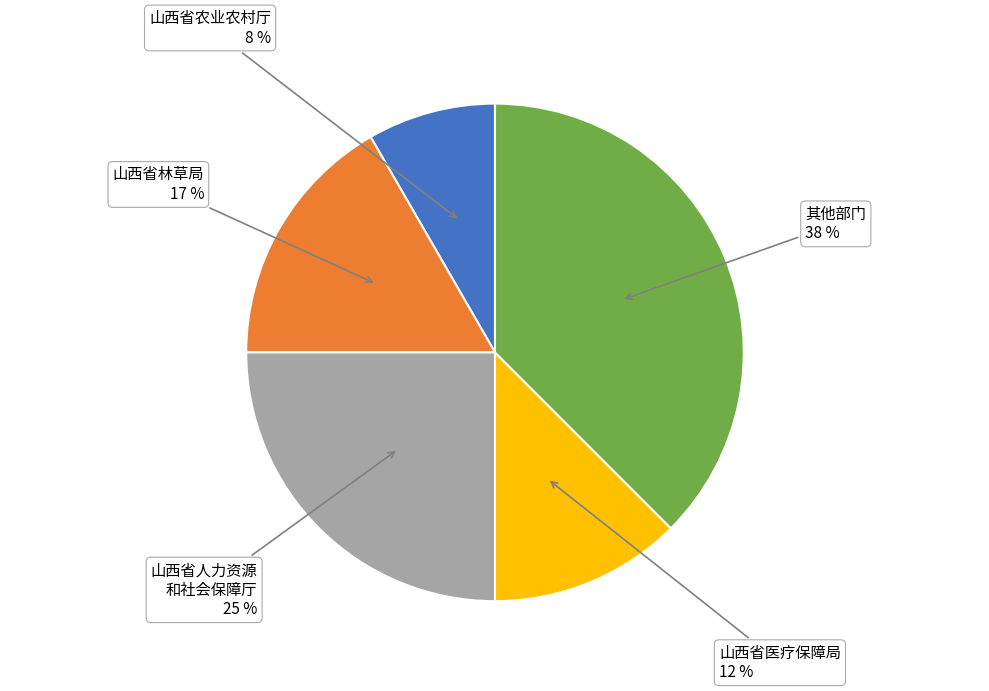

Count the number of slices in the pie.

5